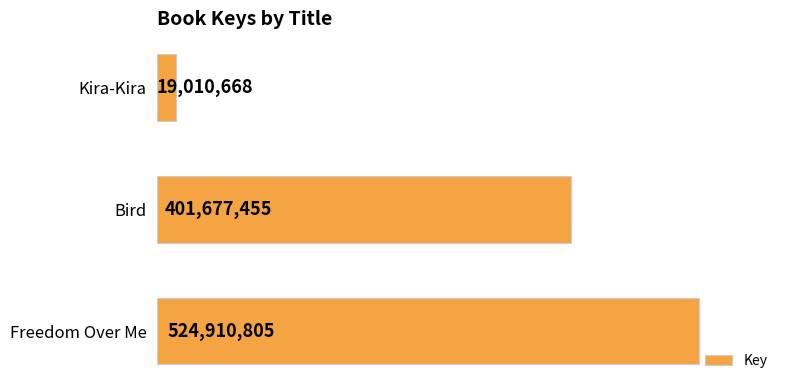

Which label corresponds to the smallest value in the chart?

Kira-Kira